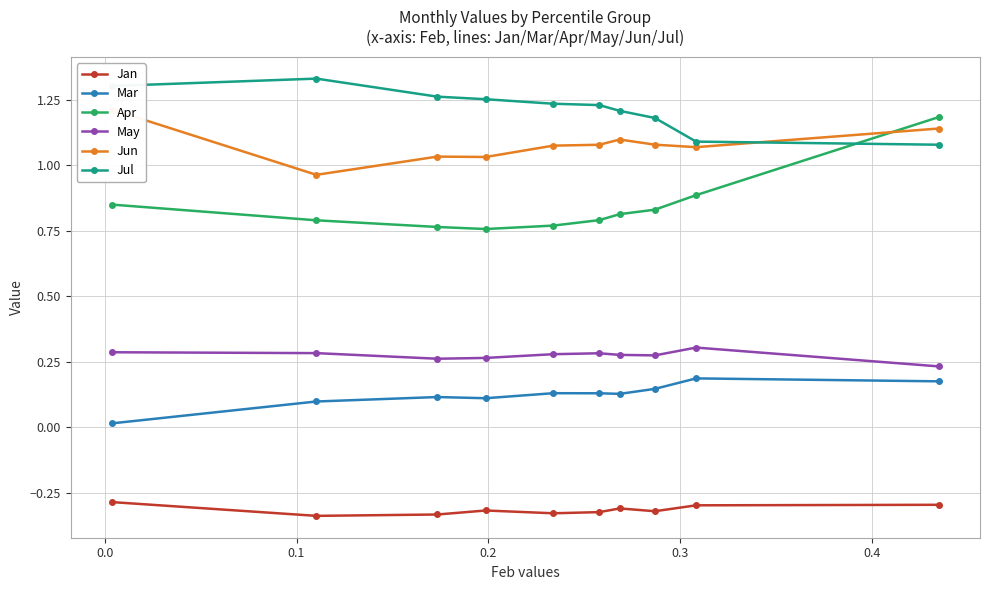

How many series are shown in this chart?

6